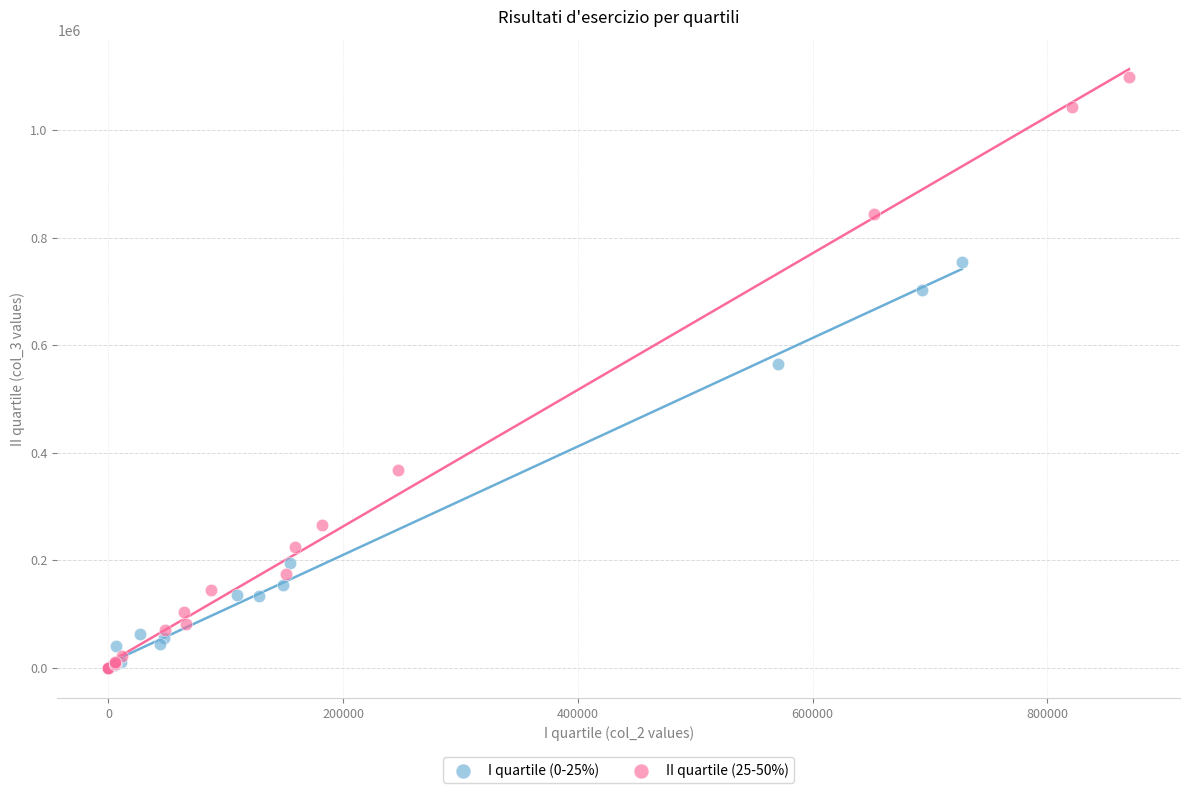

Which series has the widest spread of Y values?

II quartile (25-50%)